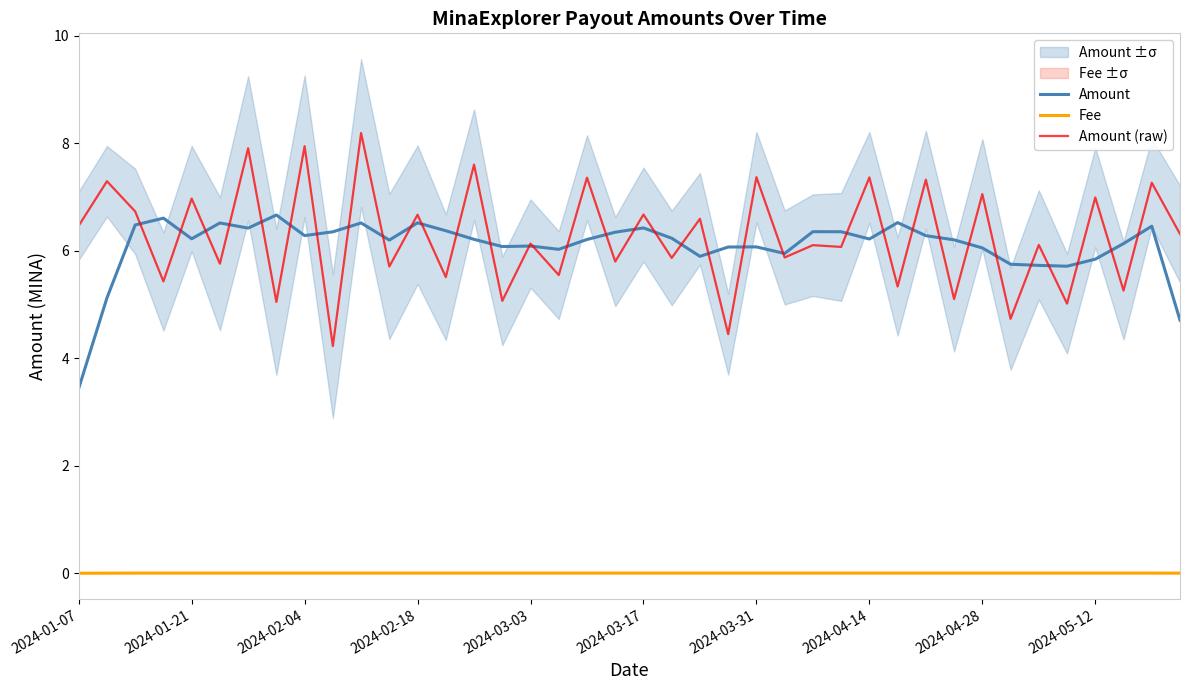

What is the approximate value of Amount (raw) at 2024-04-14?

7.4